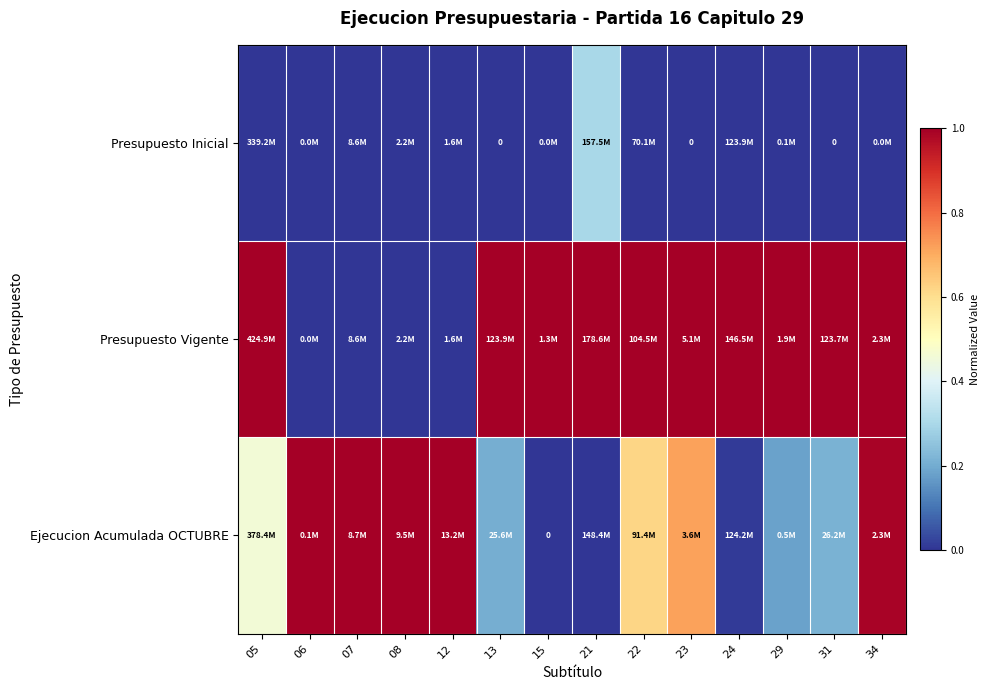

What is the approximate value of Presupuesto Inicial at 21?

0.3